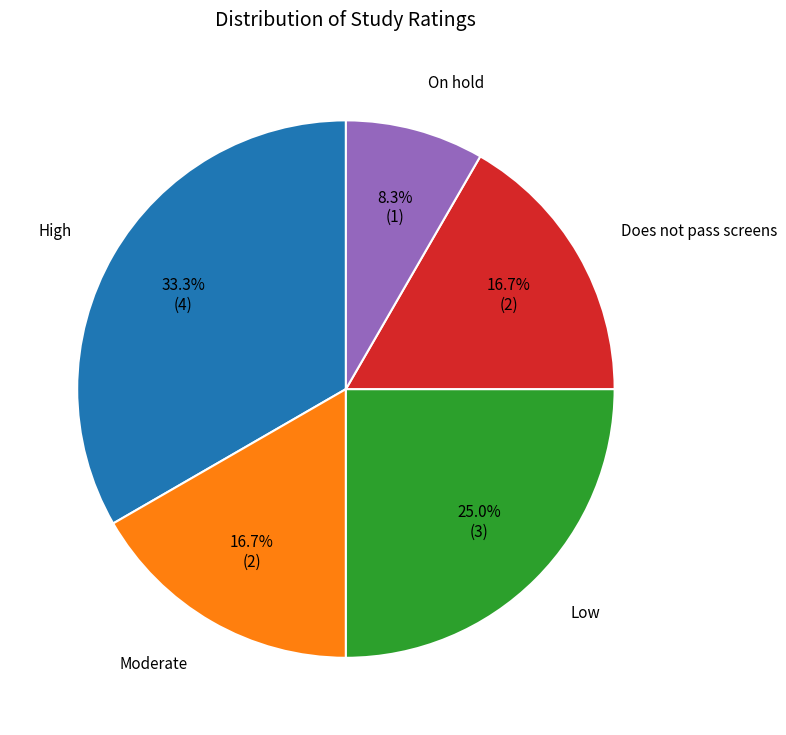

Which category has the smallest portion of the pie?

On hold